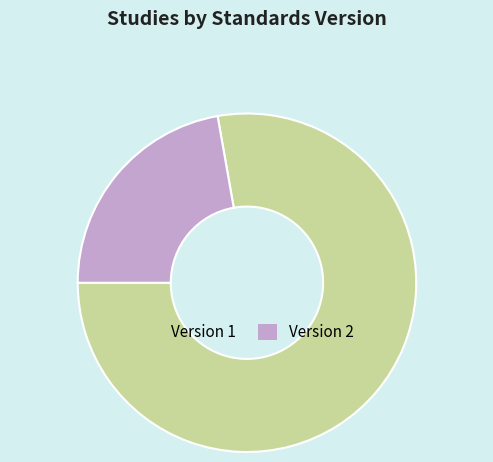

Between Version 1 and Version 2, which is larger?

Version 1